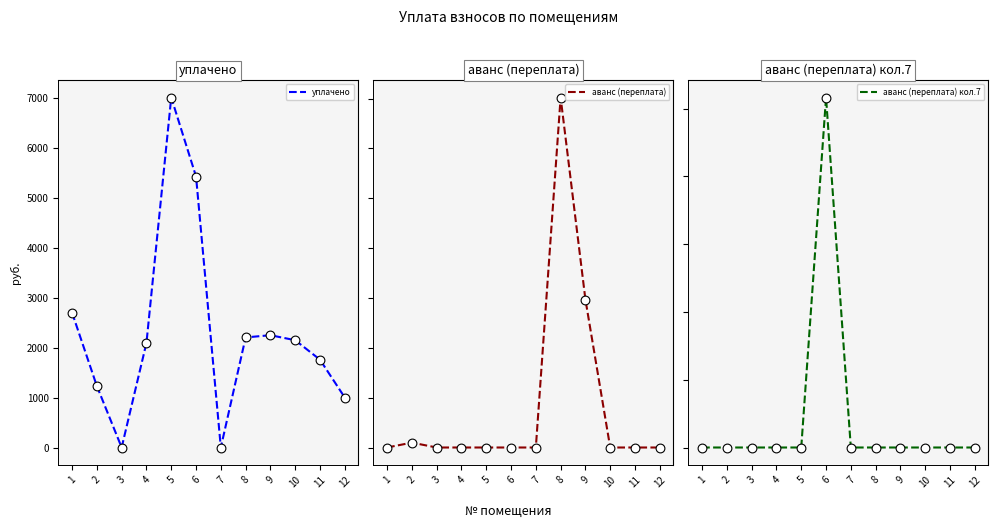

What are all the series names shown in the legend?

уплачено, аванс (переплата), аванс (переплата) кол.7